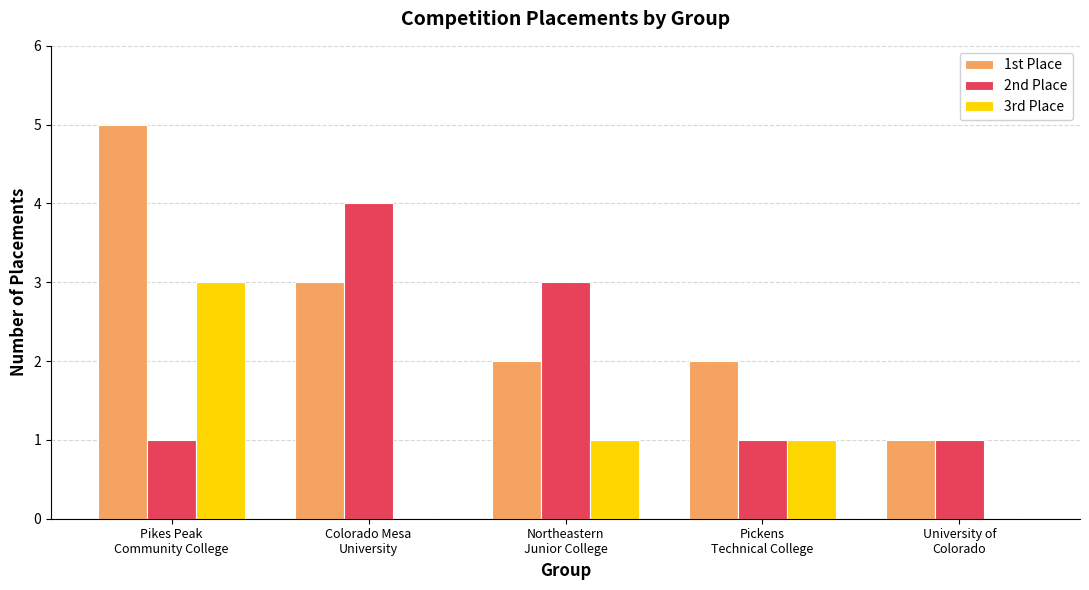

The 2nd Place series shows 4 at Colorado Mesa
University. True or false?

True